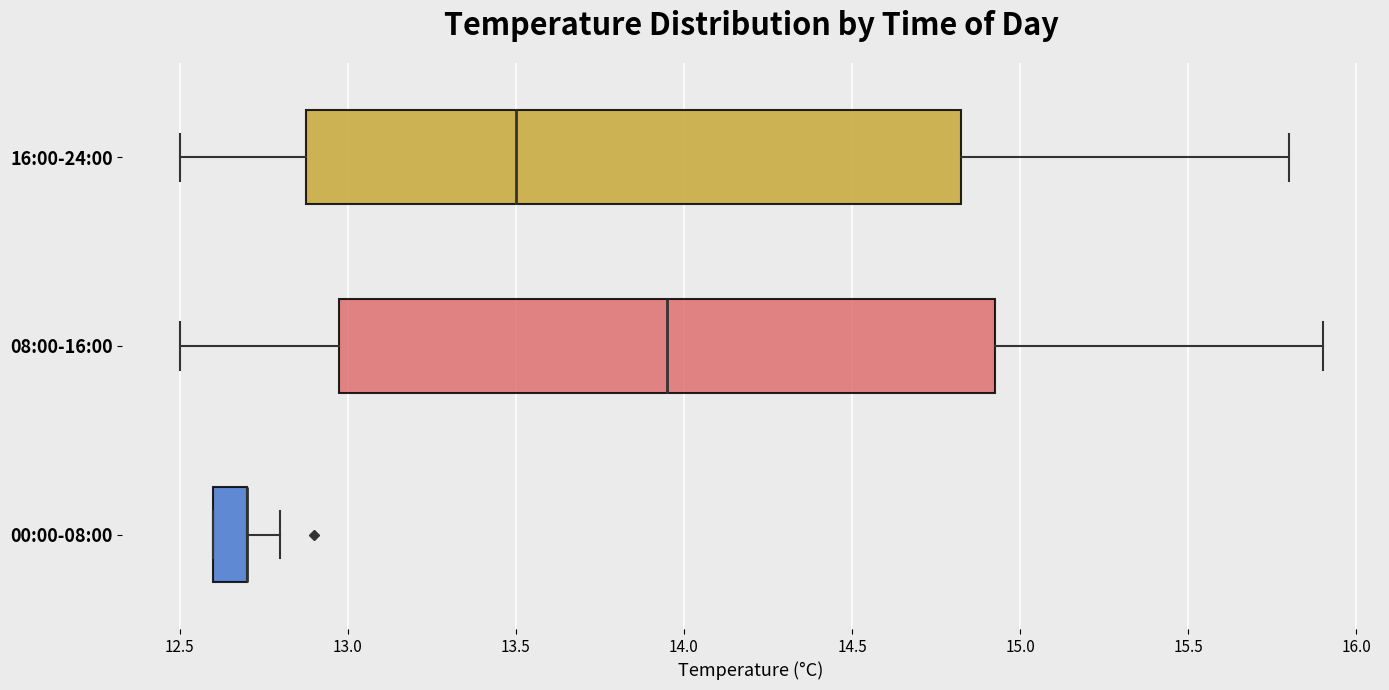

Reading bottom to top, read every box against the x-axis: the position of its median line, the range the box covers, and the ends of its whiskers. The values are not printed on the chart, so give them approximately, as read against the axis.

00:00-08:00: median 12.70 (drawn on the box's right edge), box 12.60 to 12.70, whiskers 12.60 to 12.80
08:00-16:00: median 13.95, box 13.00 to 14.95, whiskers 12.50 to 15.90
16:00-24:00: median 13.50, box 12.90 to 14.85, whiskers 12.50 to 15.80